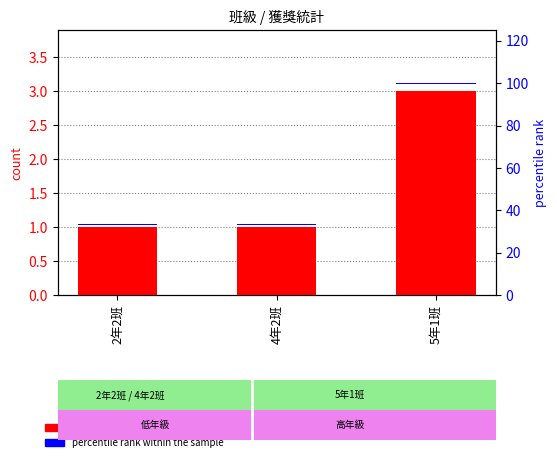

What is the sum of all count values?

5.0